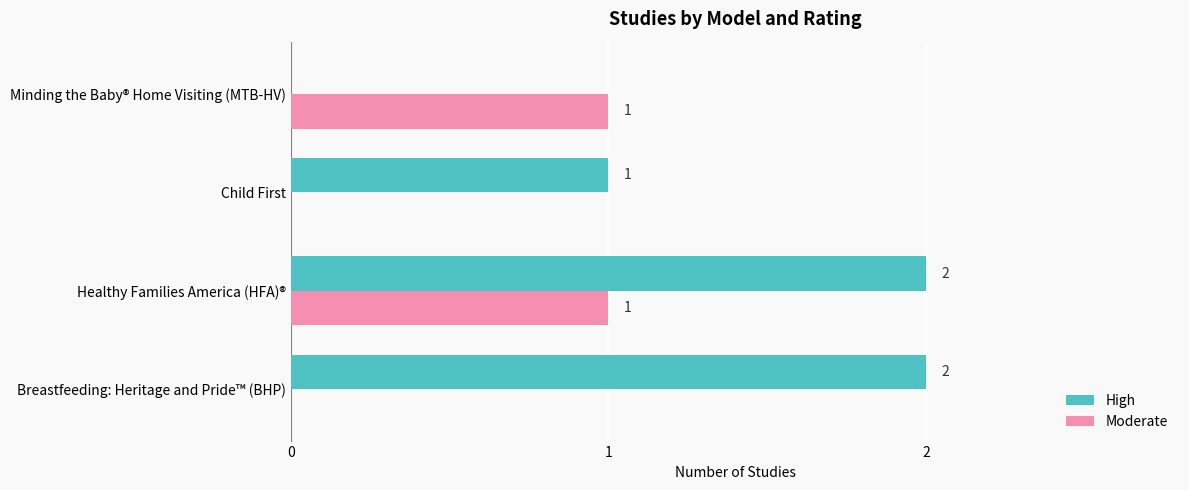

What is the sum of all High values?

5